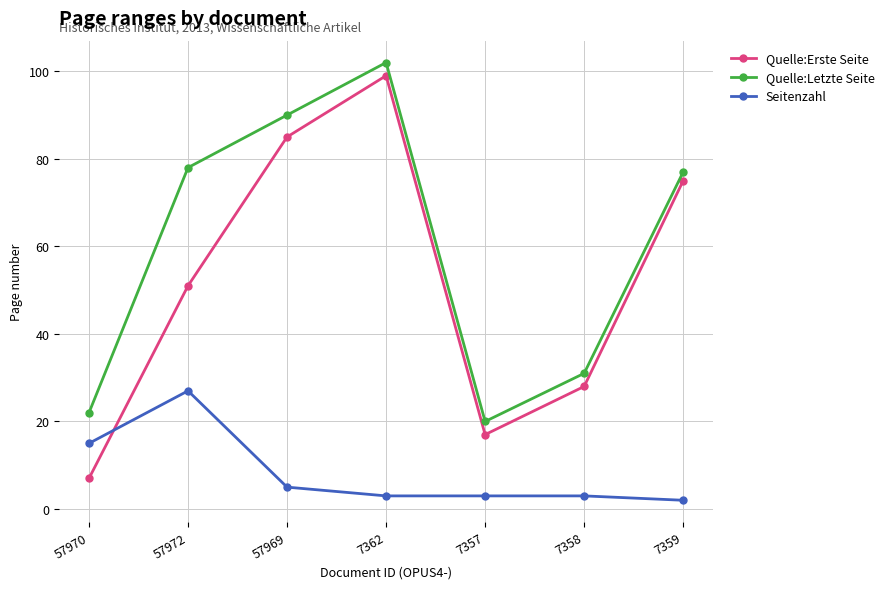

What is the difference between the maximum and minimum values in the Quelle:Erste Seite series?

92